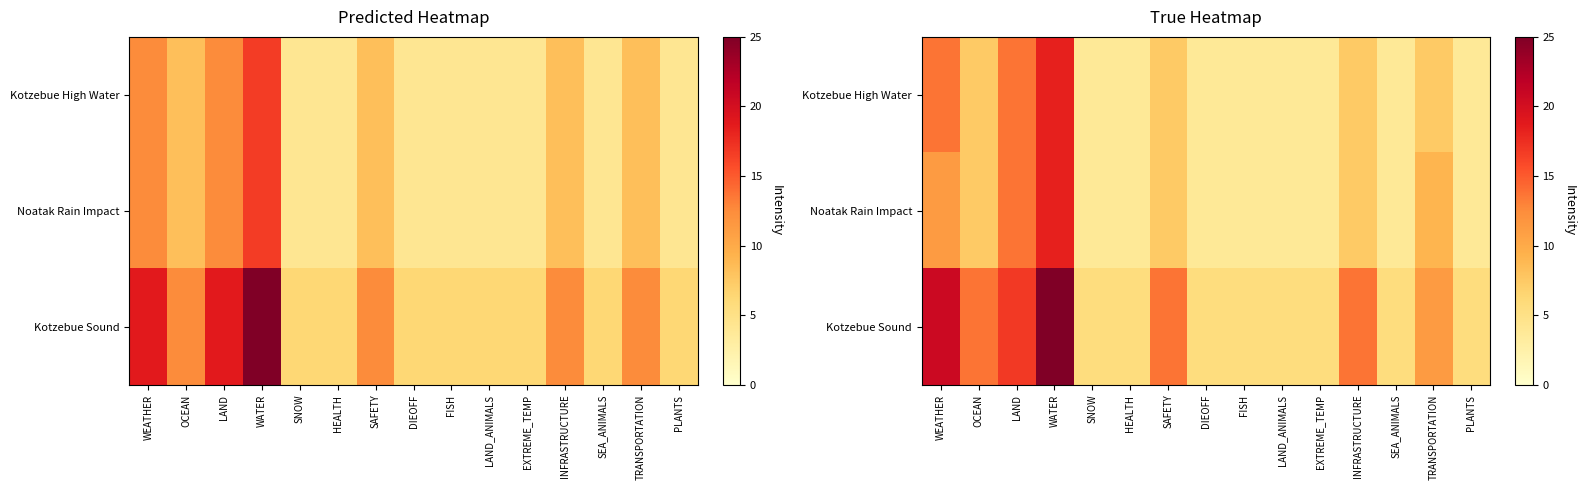

Is the value of Noatak Rain Impact at FISH greater than the value of Kotzebue Sound at LAND?

No